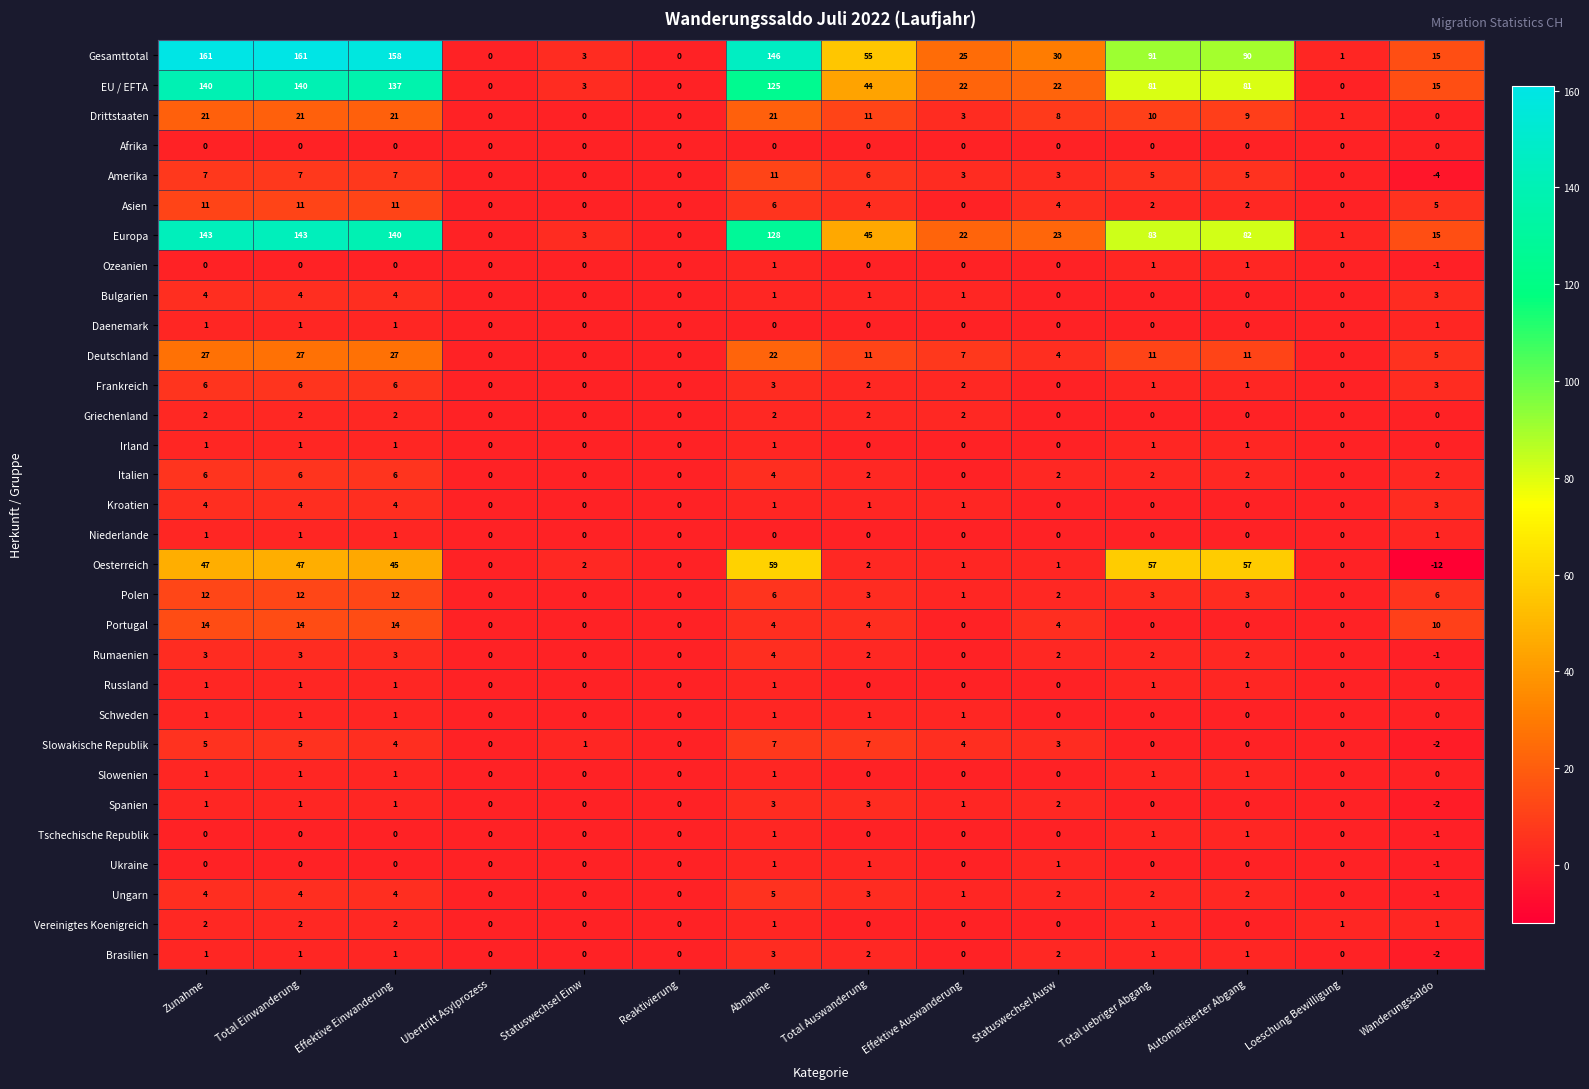

Which series changed the most between Statuswechsel Einw and Total Auswanderung?

Gesamttotal